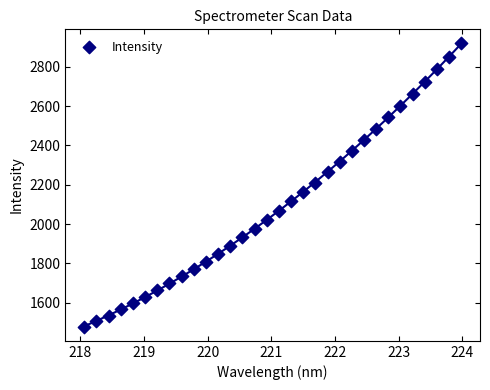

What is the range of Y values (max minus min)?

1439.9